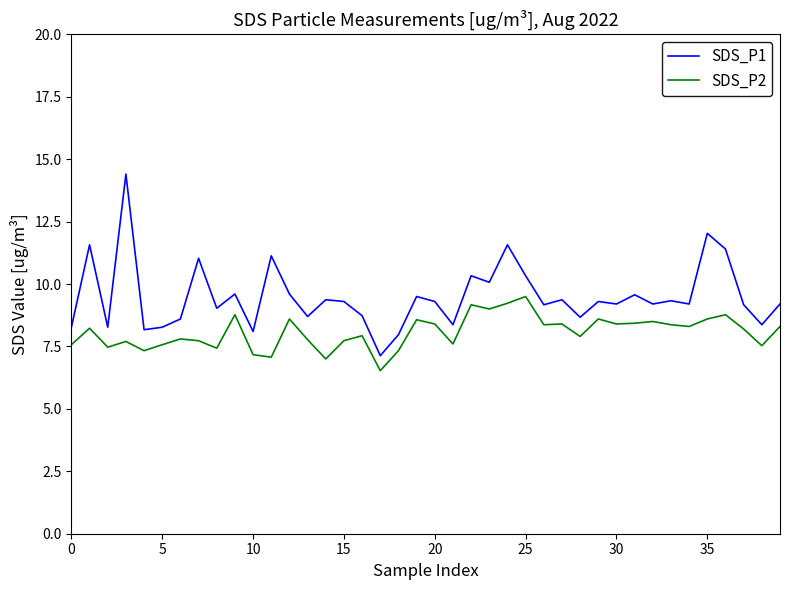

List the series in order of their peak value, highest first.

SDS_P1, SDS_P2